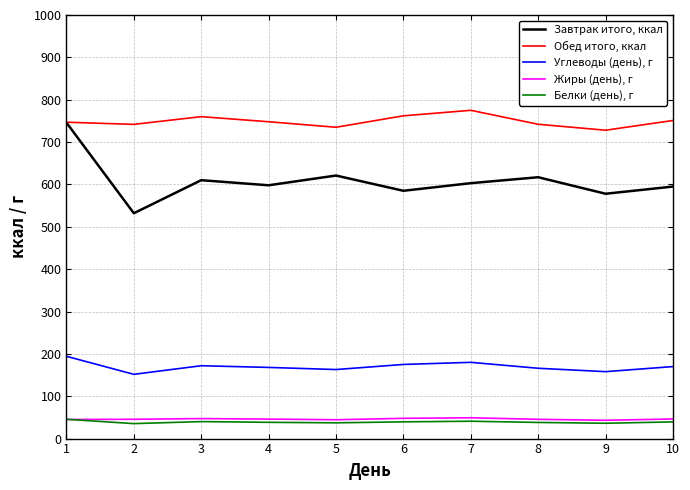

At how many categories does at least one series exceed 524?

10